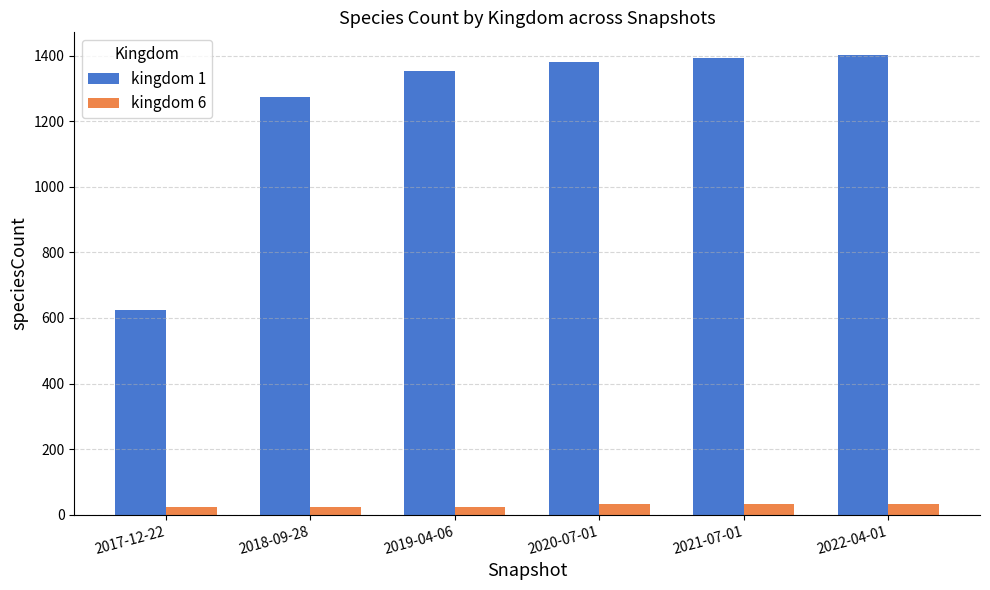

Rank the series at 2021-07-01 from lowest to highest value.

kingdom 6, kingdom 1